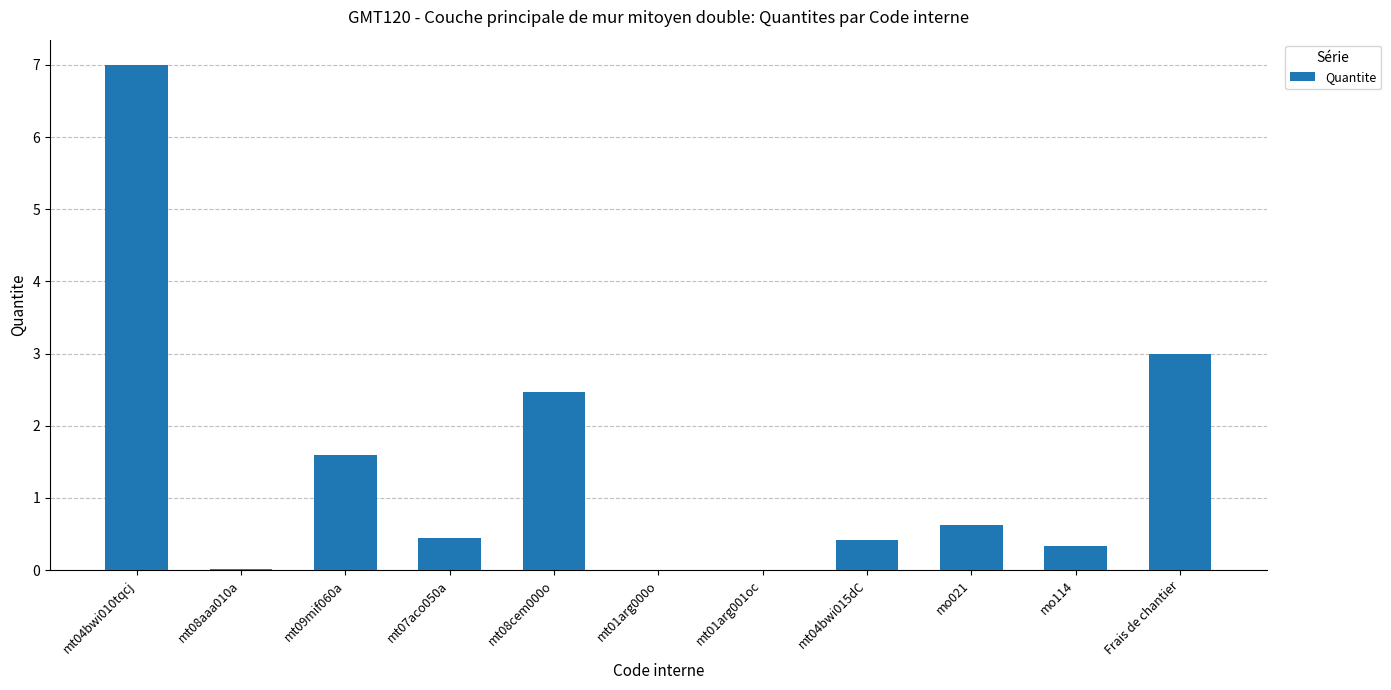

Where is the data nearest to the value 3?

Frais de chantier